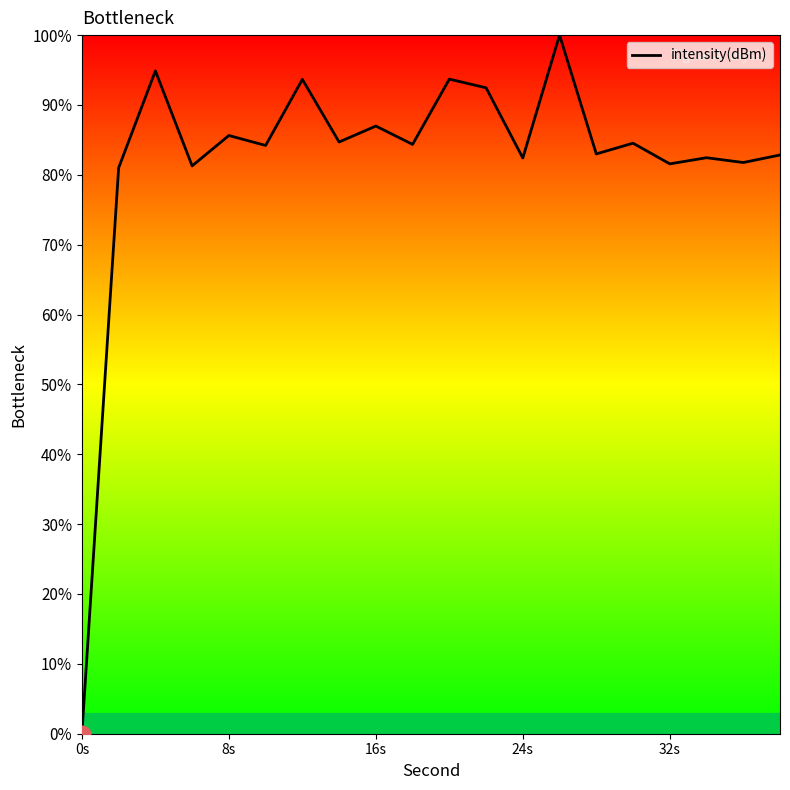

What is the average value?

82.1